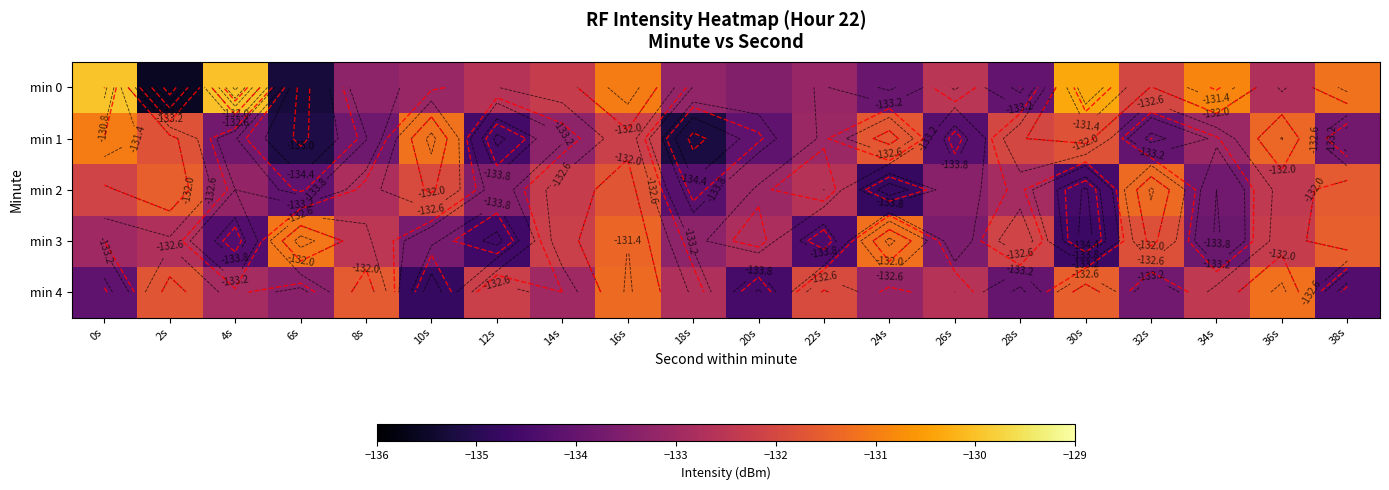

Rank the categories by min 2 value from lowest to highest.

24s, 30s, 18s, 6s, 34s, 12s, 26s, 4s, 20s, 28s, 8s, 22s, 36s, 14s, 0s, 10s, 16s, 38s, 2s, 32s